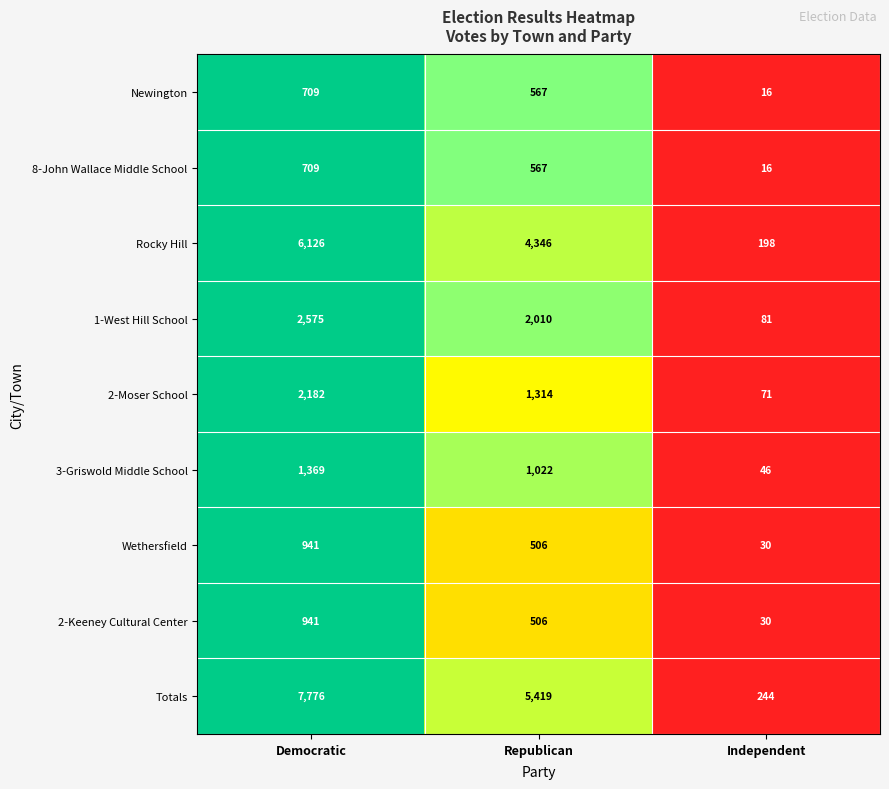

Reading left to right, what are all the values shown in this chart?

Newington: 709	567	16
8-John Wallace Middle School: 709	567	16
Rocky Hill: 6126	4346	198
1-West Hill School: 2575	2010	81
2-Moser School: 2182	1314	71
3-Griswold Middle School: 1369	1022	46
Wethersfield: 941	506	30
2-Keeney Cultural Center: 941	506	30
Totals: 7776	5419	244